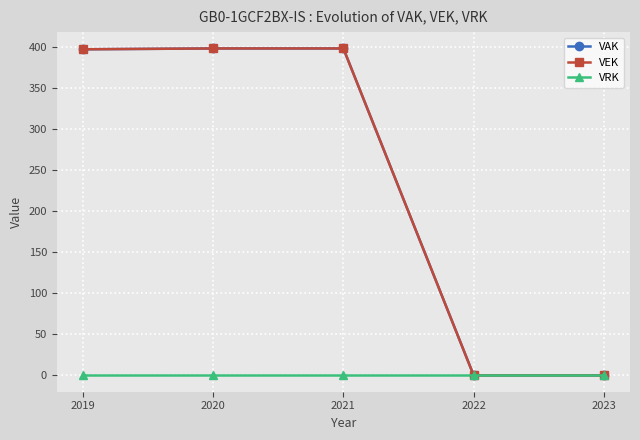

Is this an area chart (filled region under the line)?

No